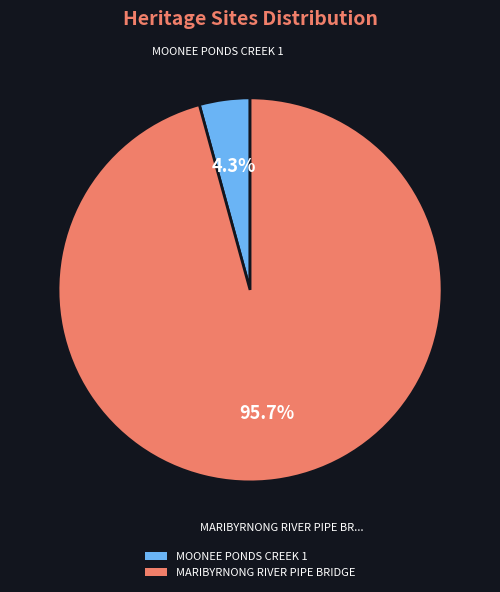

Is it true that MOONEE PONDS CREEK 1 is 4% of the pie?

True